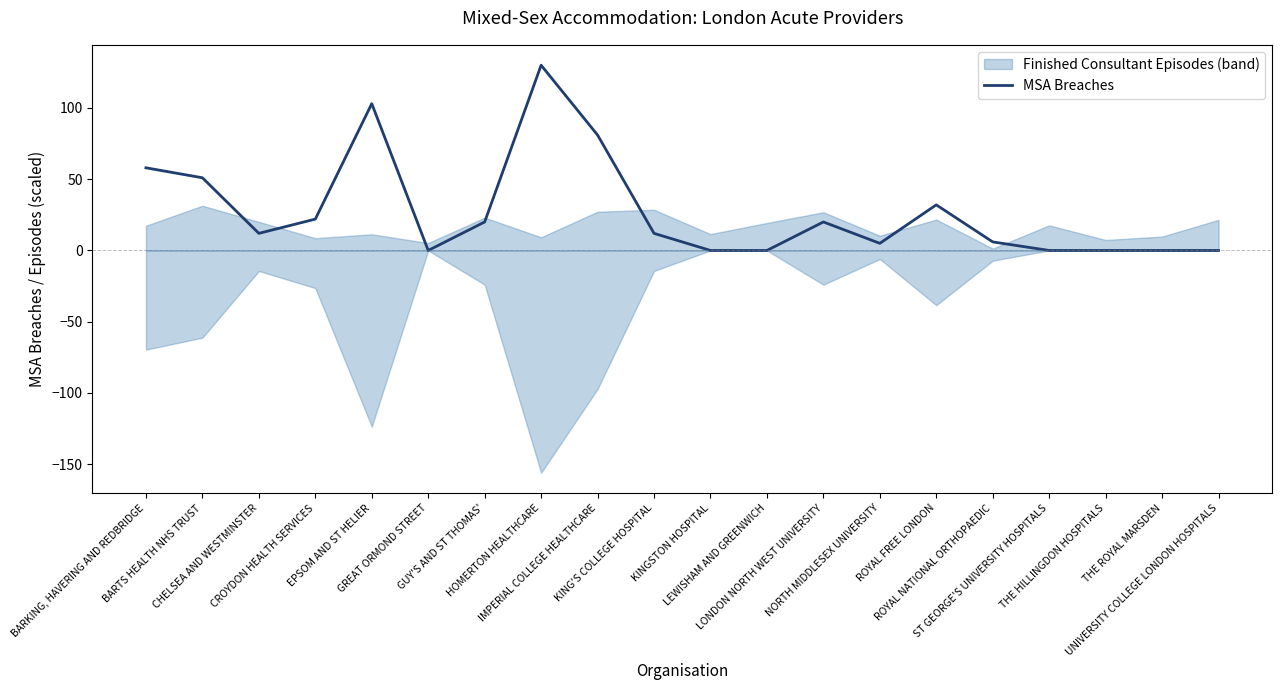

Where does the data first go above 12?

BARKING, HAVERING AND REDBRIDGE